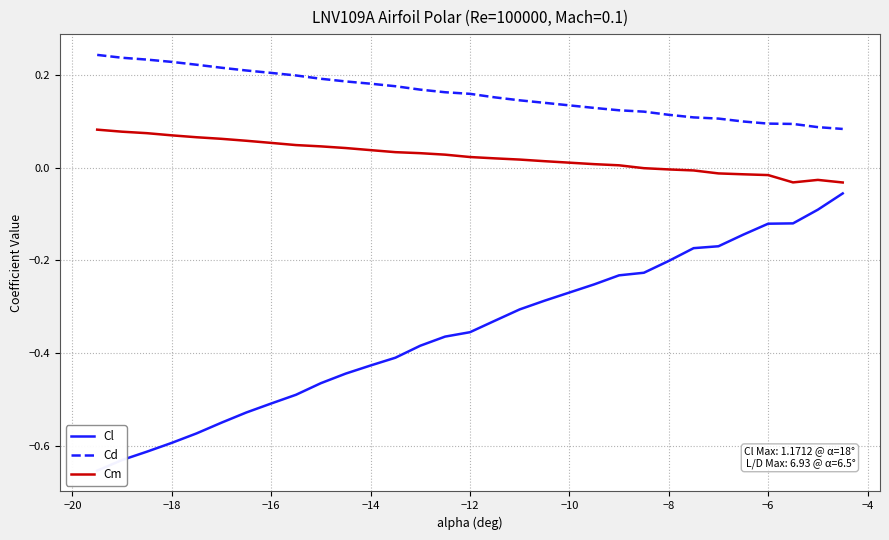

What is the maximum value shown in the chart?

0.2